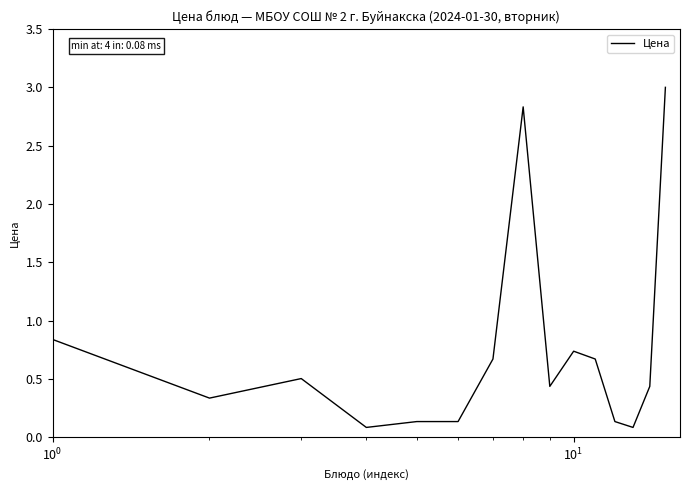

What is the smallest value displayed?

0.1